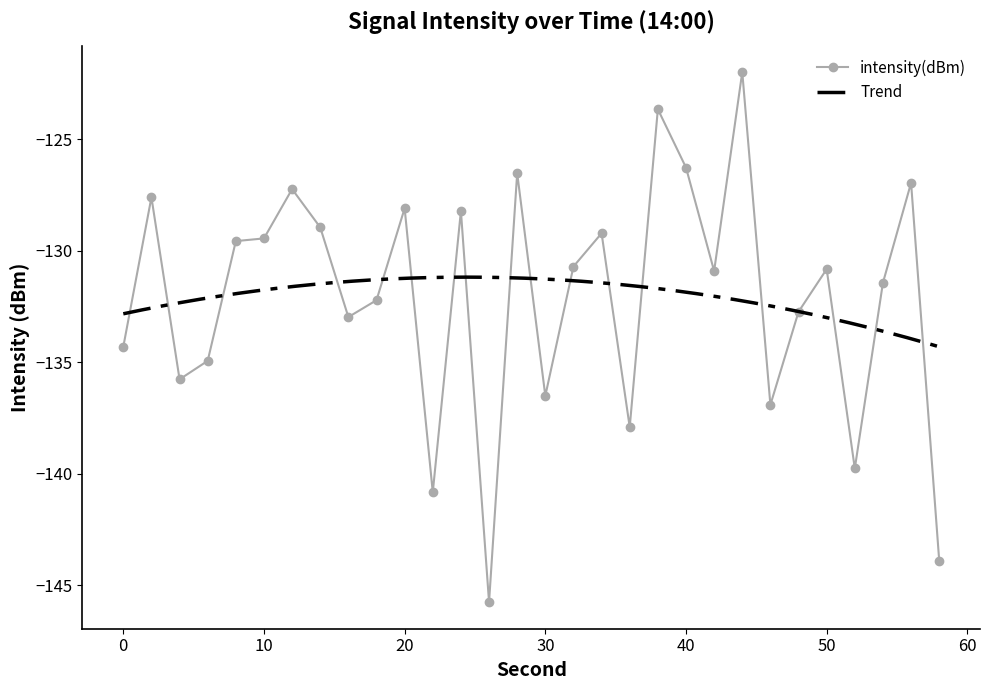

What is the difference between the maximum and minimum values?

23.8